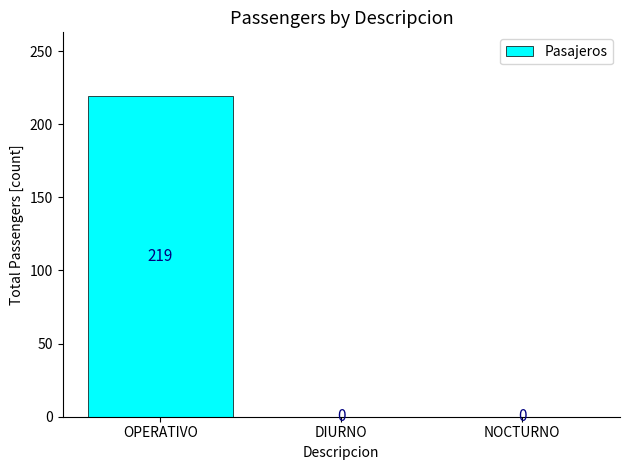

What is the maximum value shown in the chart?

219